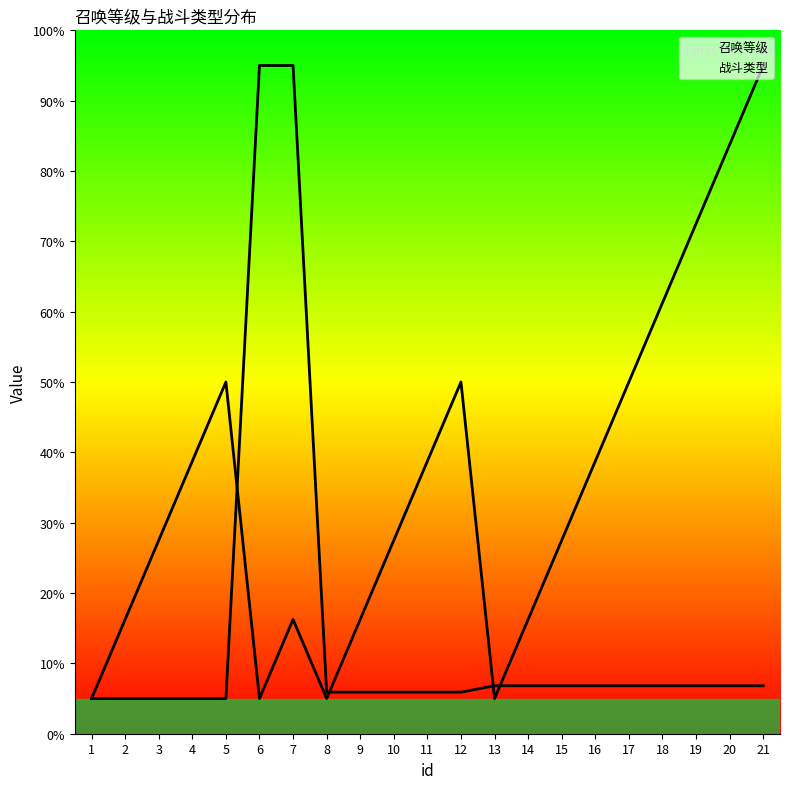

What is the value of the 召唤等级 point at the 9th from the left?

1.6